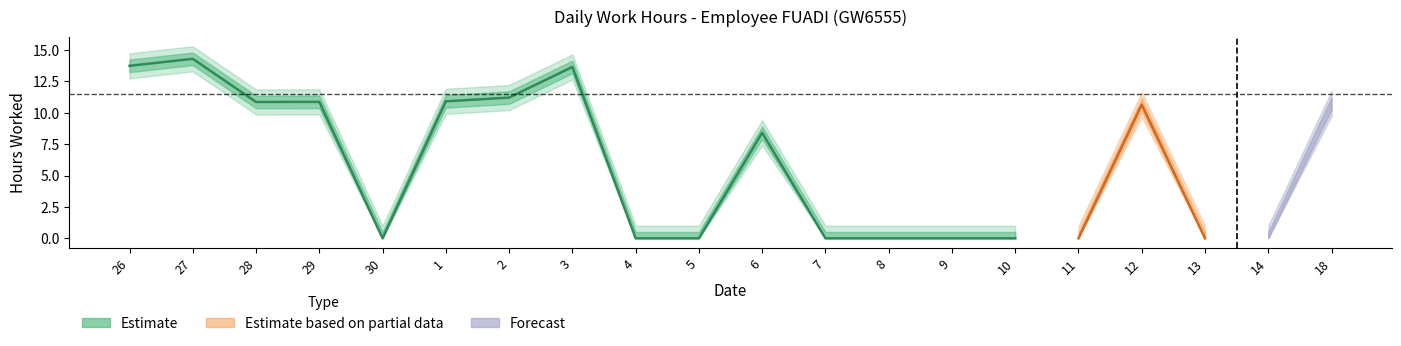

Is this an area chart (filled region under the line)?

No